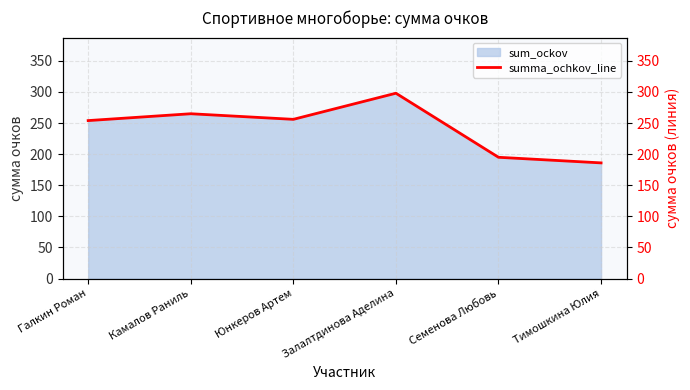

List the labels in order of value, smallest first.

Тимошкина Юлия, Семенова Любовь, Галкин Роман, Юнкеров Артем, Камалов Раниль, Залалтдинова Аделина